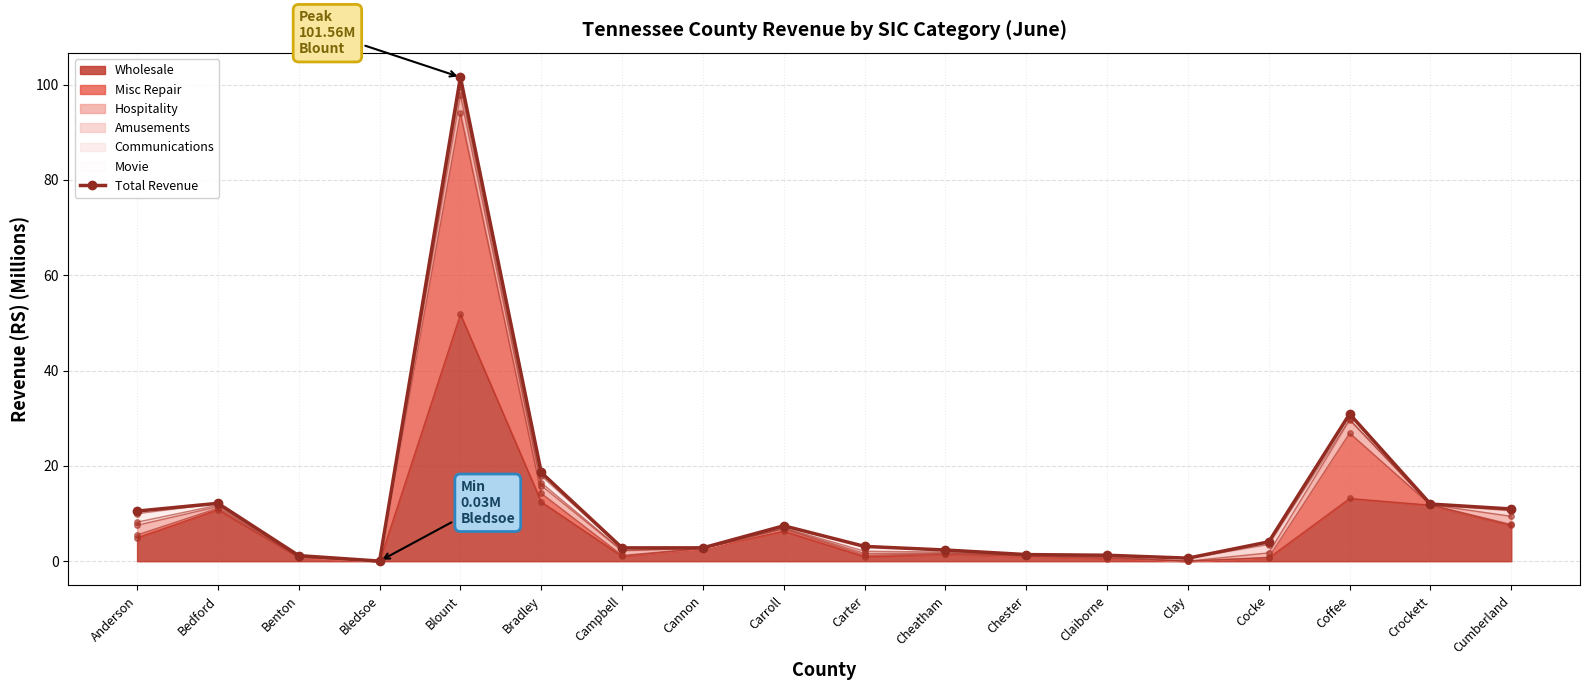

What is the difference between the maximum and minimum values?

101.5